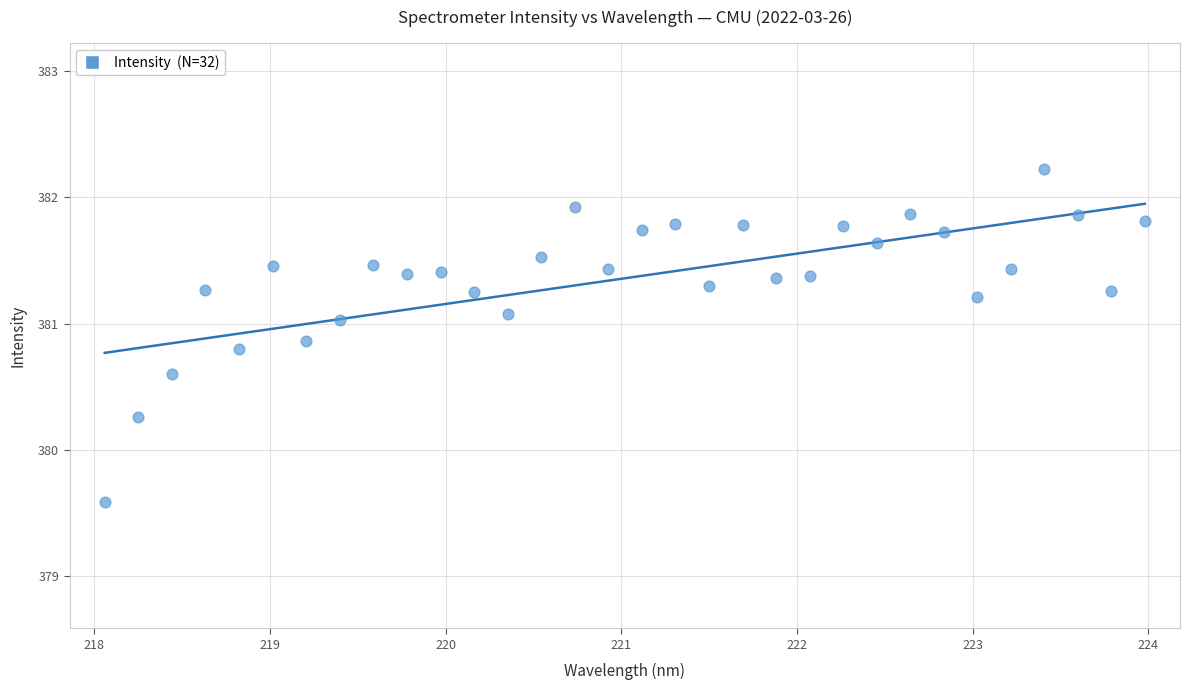

What Y value in the scatter plot is closest to 380?

380.3